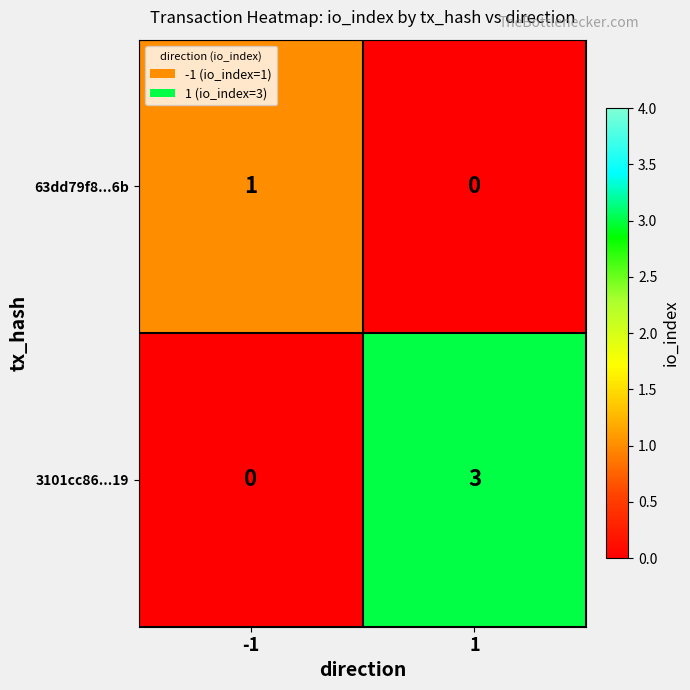

At which category is the sum across all series the highest?

1